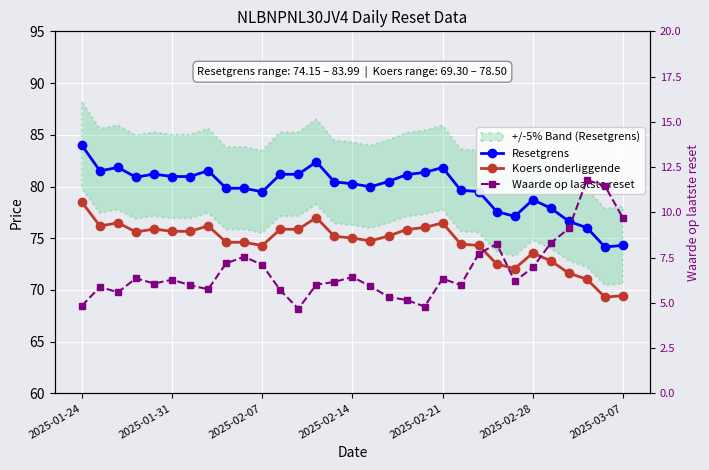

What is the average value of the Resetgrens series?

79.8